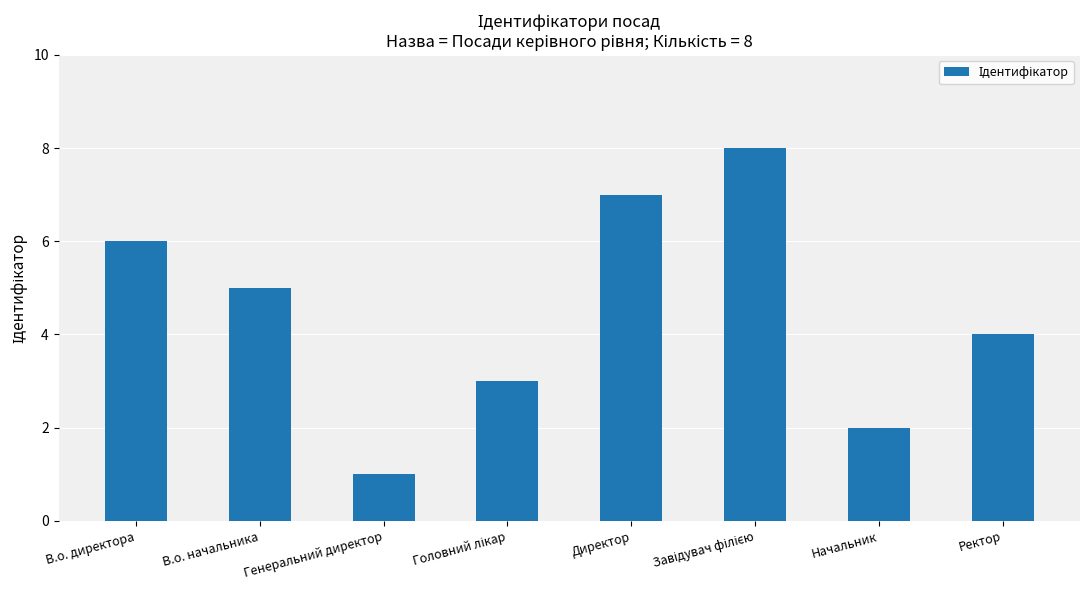

Are the bars grouped side by side (vs. stacked)?

No